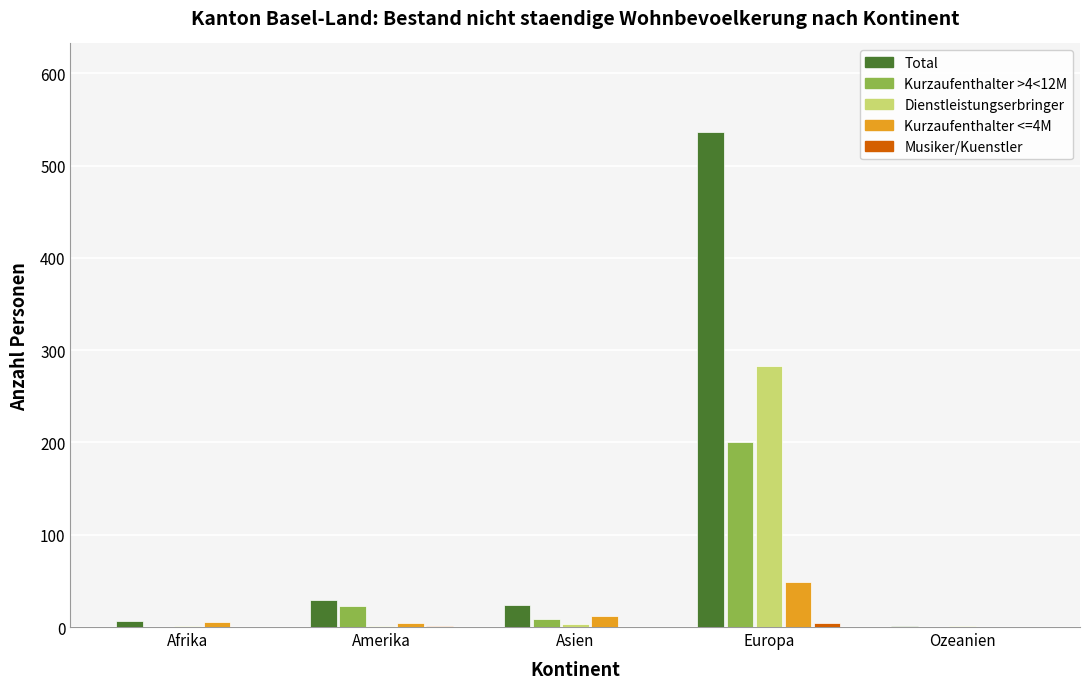

What is the maximum value shown in the chart?

536